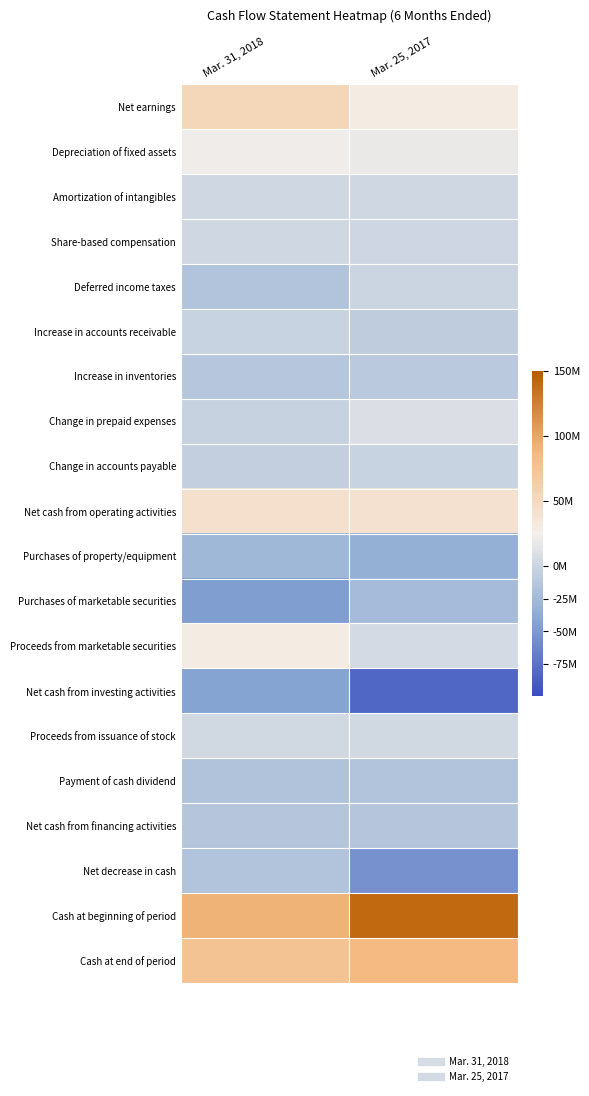

Which series has the largest total across all categories?

Cash at beginning of period